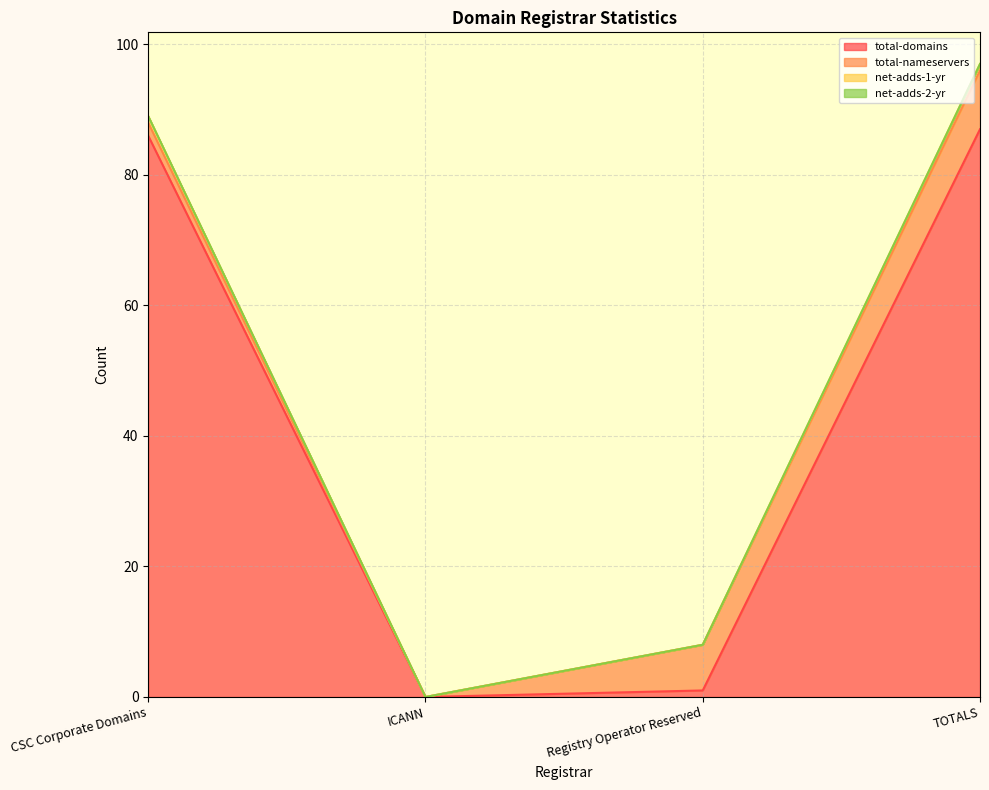

Is it true that net-adds-1-yr equals 0 at ICANN?

True